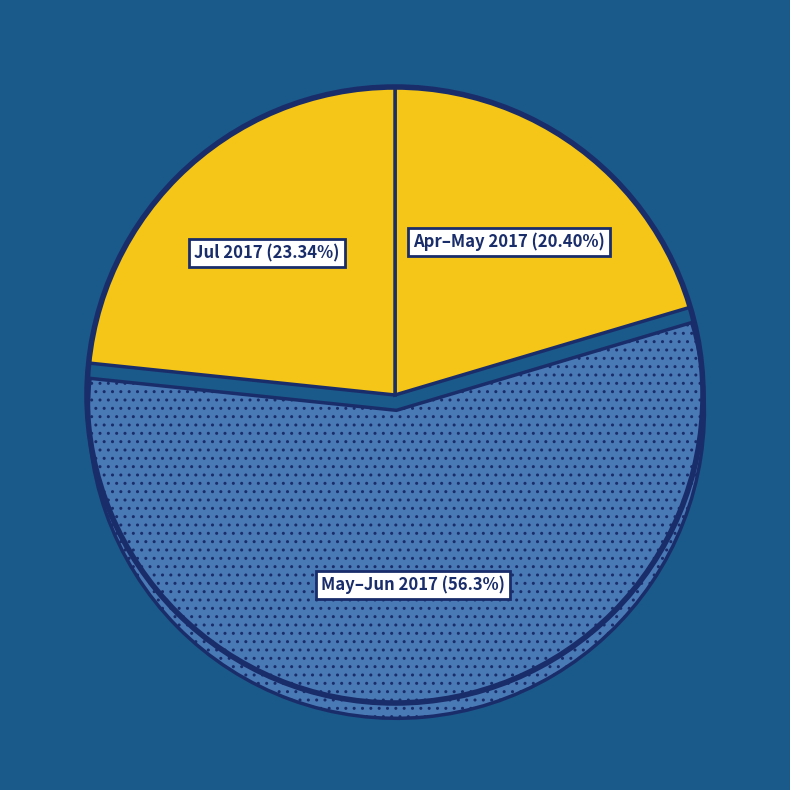

Does any single category account for the majority?

Yes